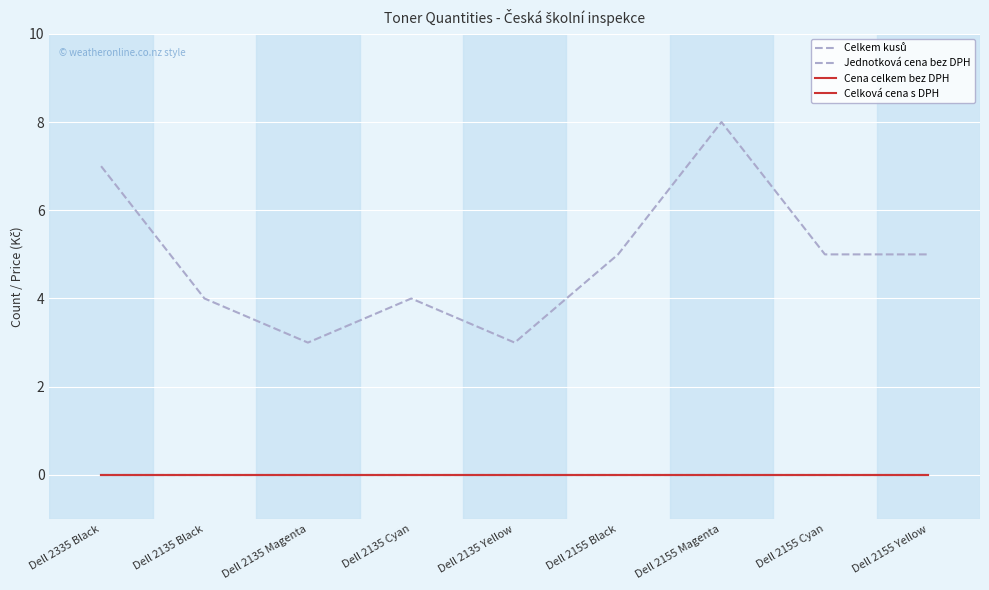

Where is Celkem kusů nearest to the value 5?

Dell 2155 Black